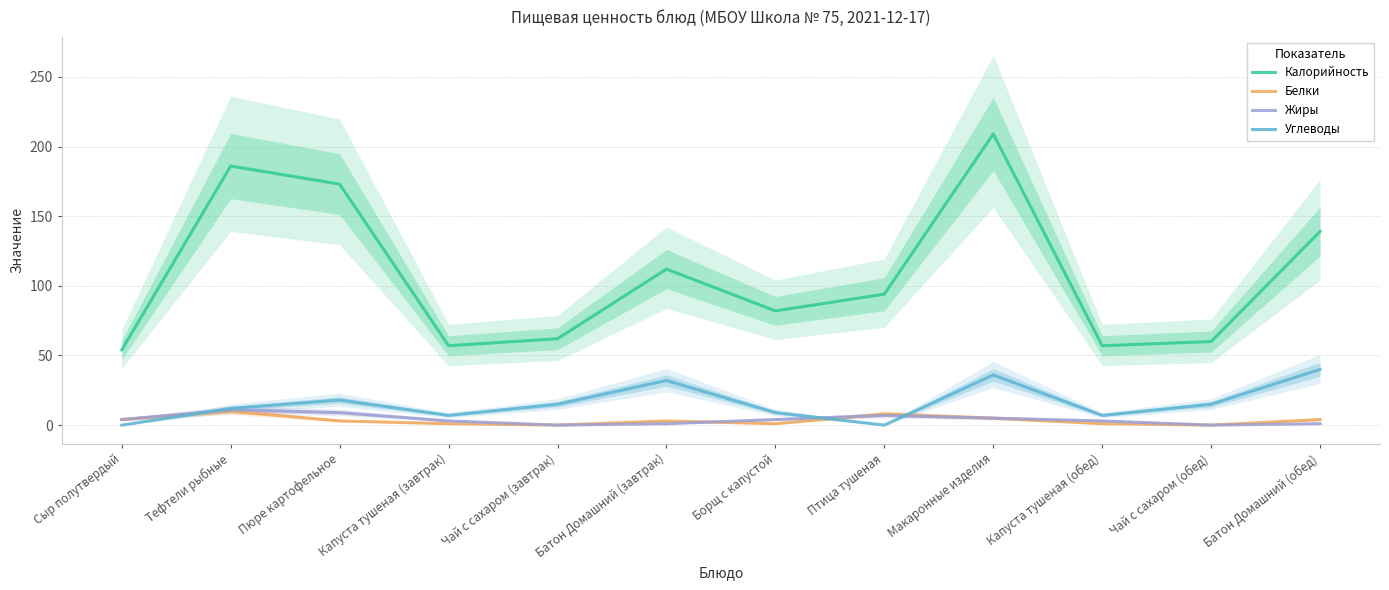

At which category is the sum across all series the highest?

Макаронные изделия